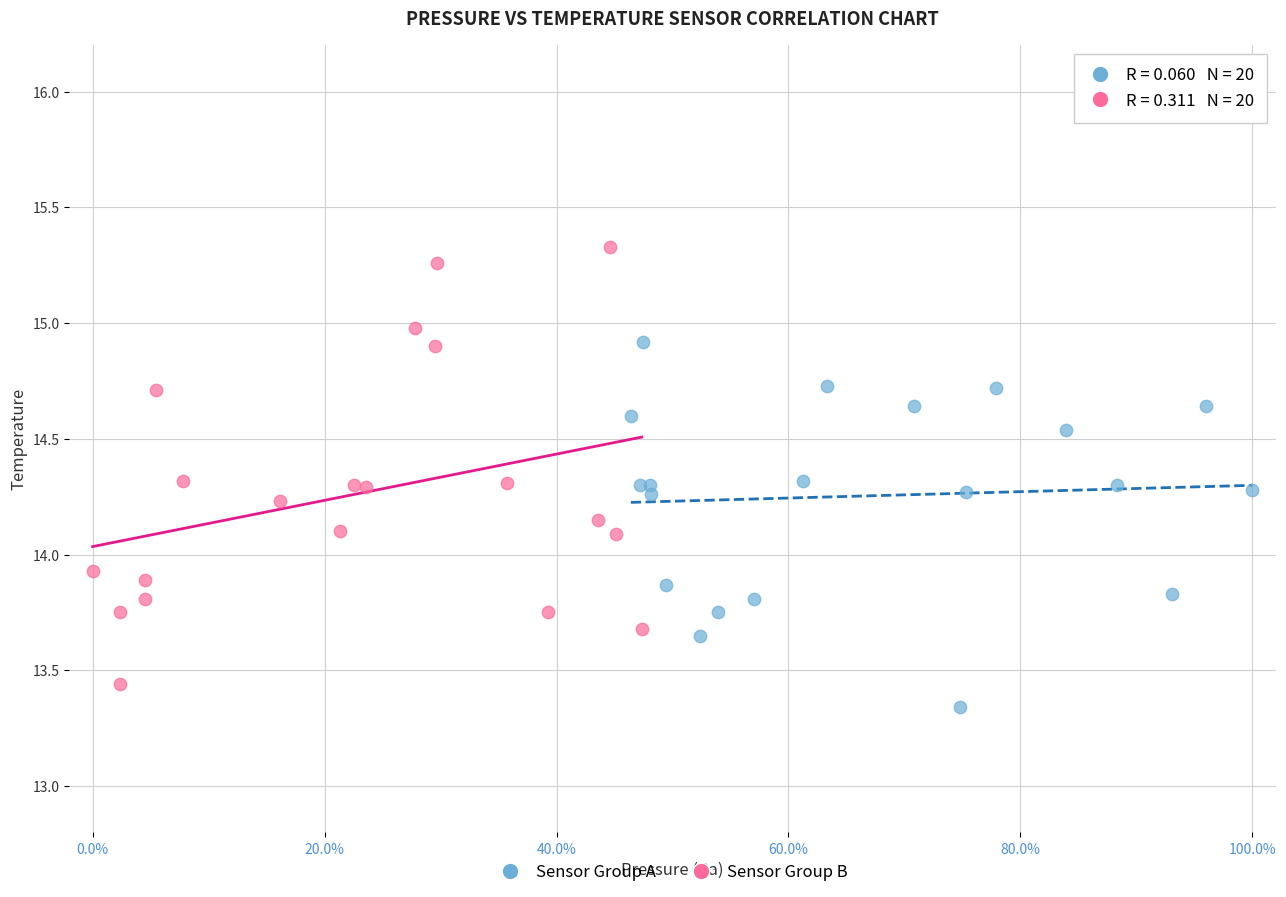

Which series has the largest Y range (max minus min)?

Sensor Group B